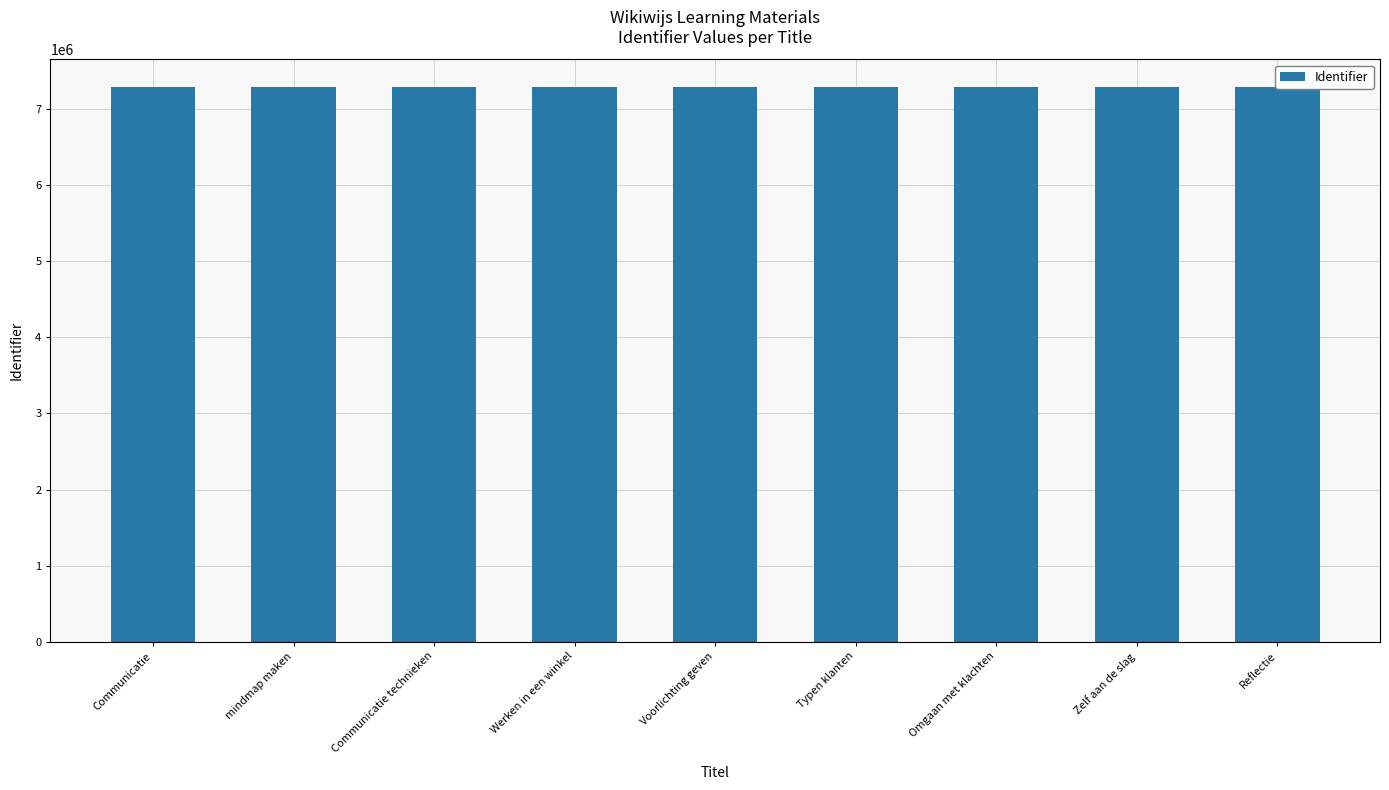

Approximately how many times larger is the value at Communicatie technieken compared to Reflectie?

1.0